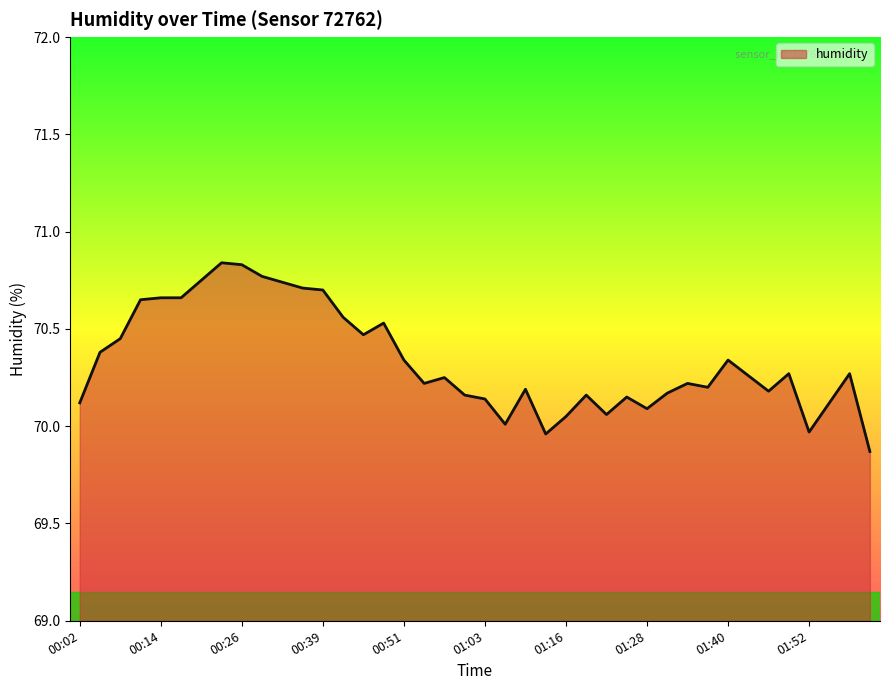

What is the difference between the maximum and minimum values?

1.0